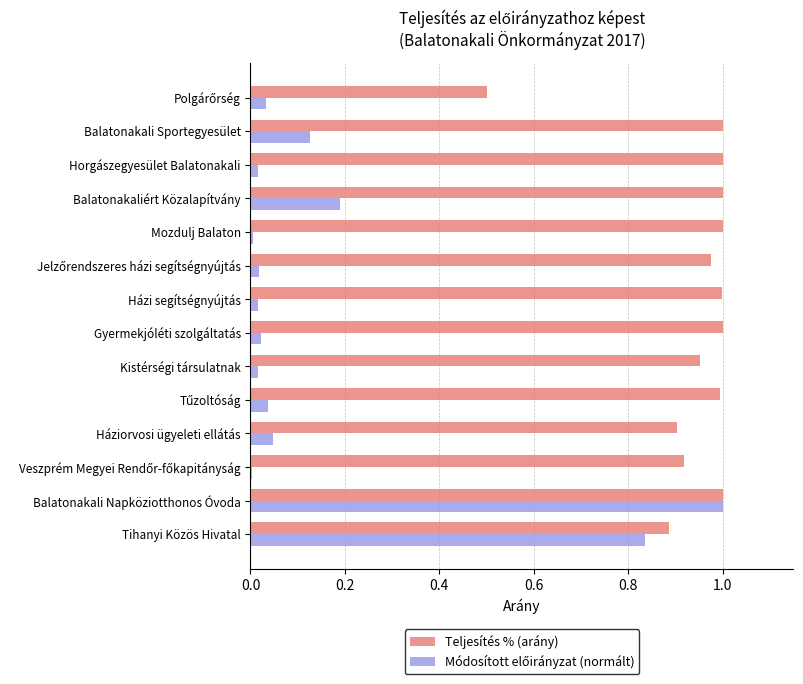

True or false: Teljesítés % (arány) has a value of 1.5 at Tihanyi Közös Hivatal.

False